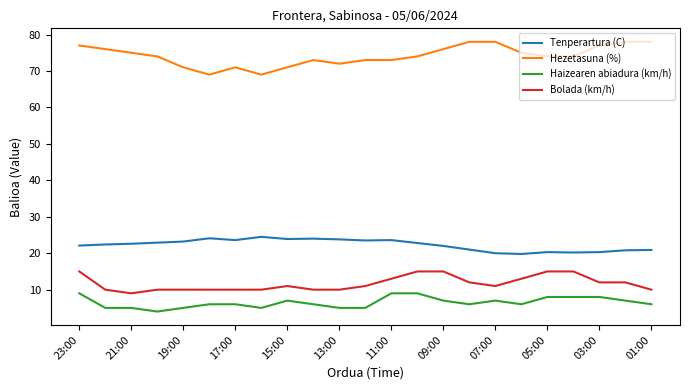

True or false: Hezetasuna (%) and Tenperartura (C) cross at least once.

False